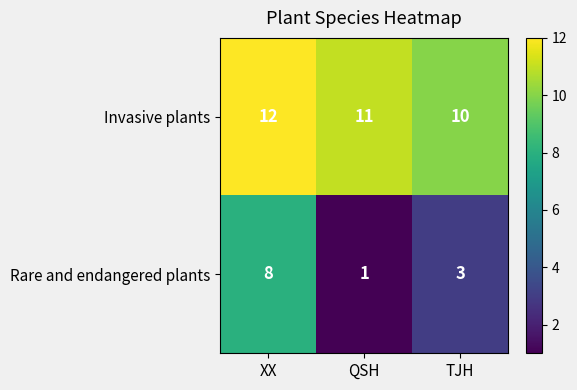

At QSH, list the series in order from smallest to largest.

Rare and endangered plants, Invasive plants